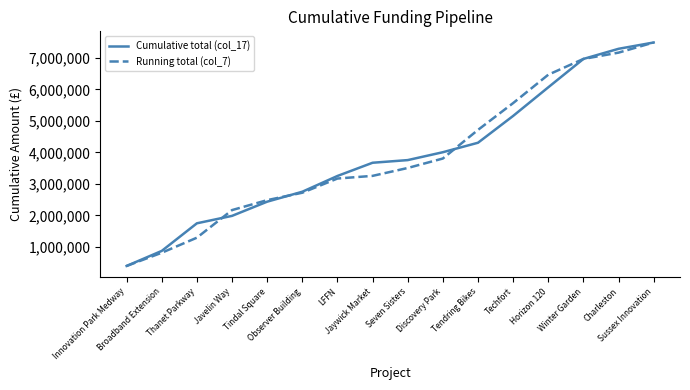

What is the maximum value shown in the chart?

7484882